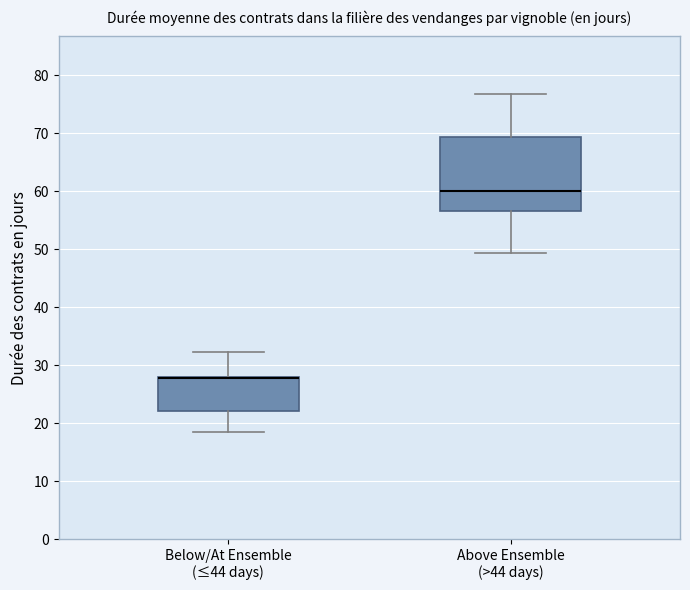

Comparing the boxes themselves (not the whiskers), which one is the tallest?

Above Ensemble (>44 days)